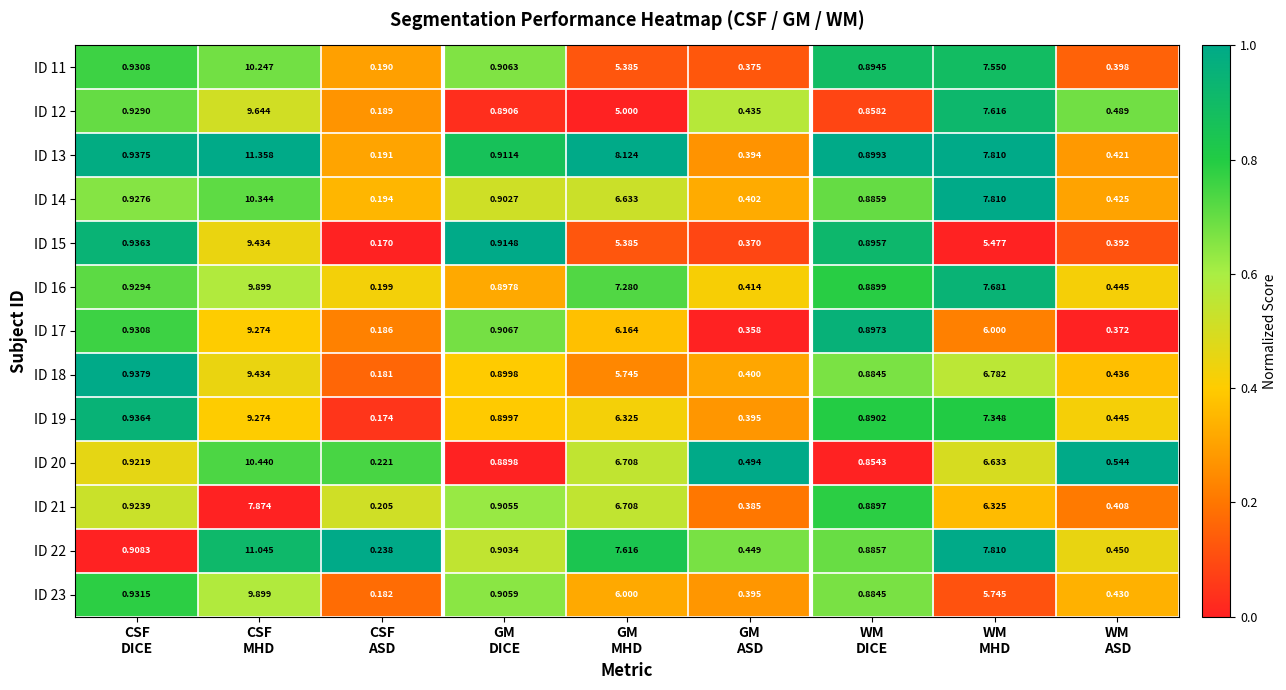

At which category is the sum across all series the highest?

CSF
MHD